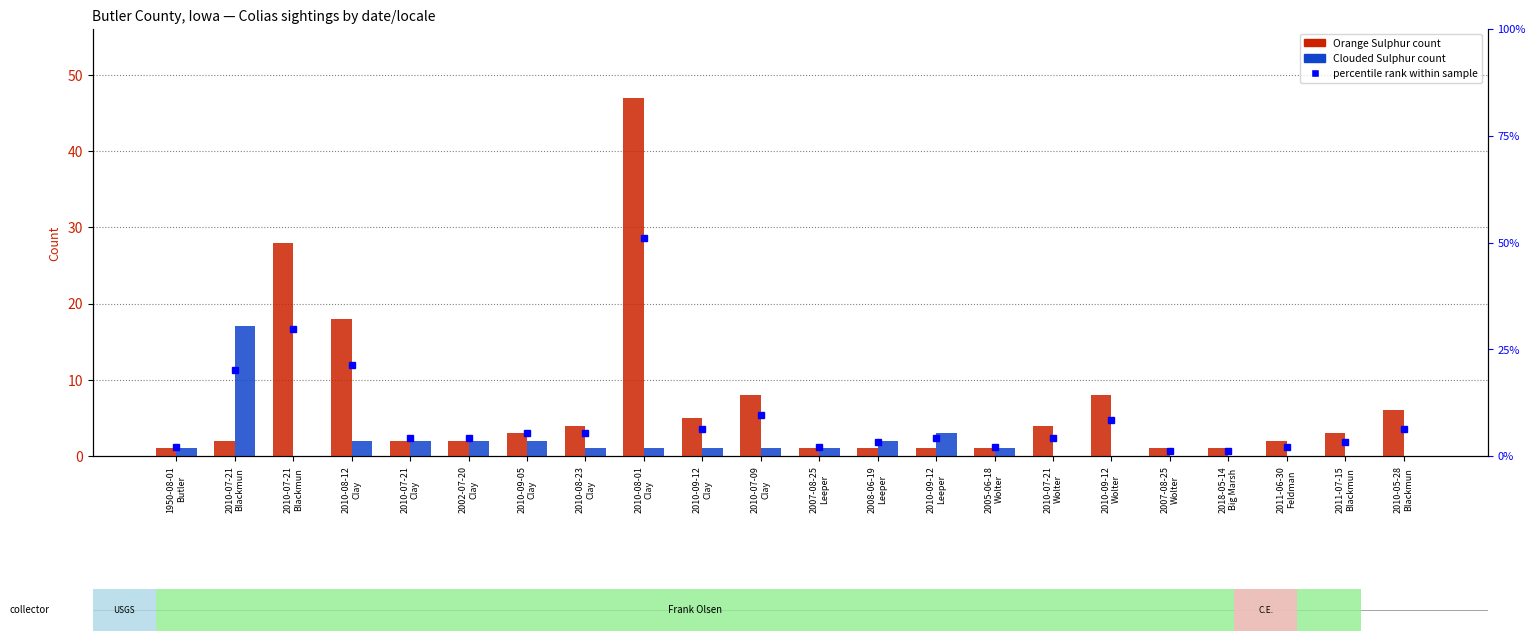

What is the label of the 11th bar from the left?

2010-07-09
Clay